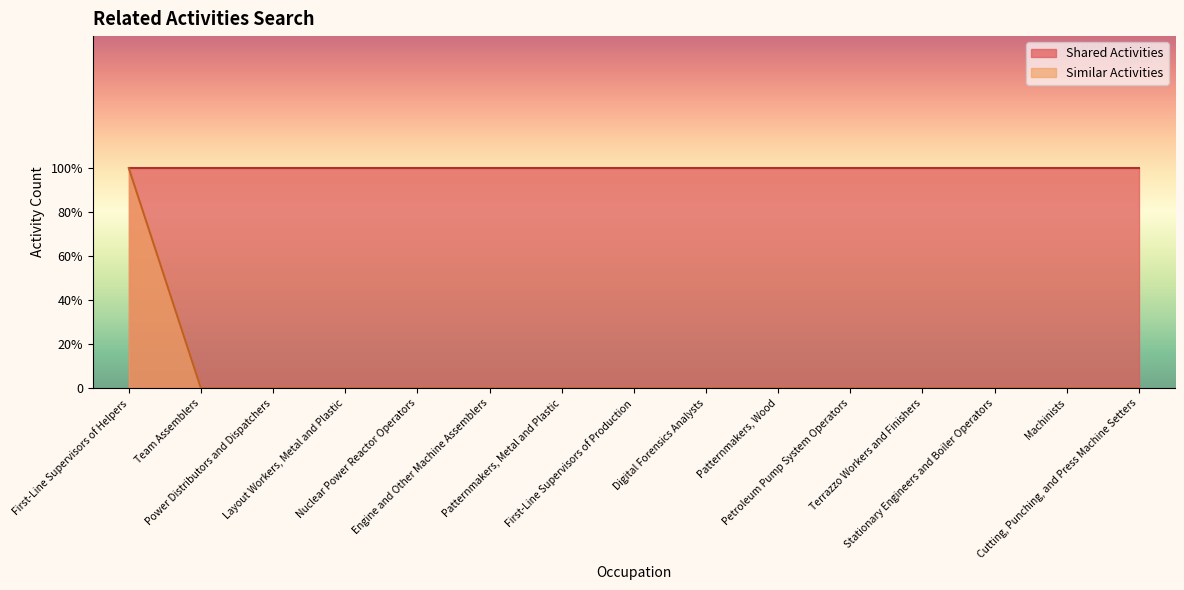

What is the greatest value displayed?

1